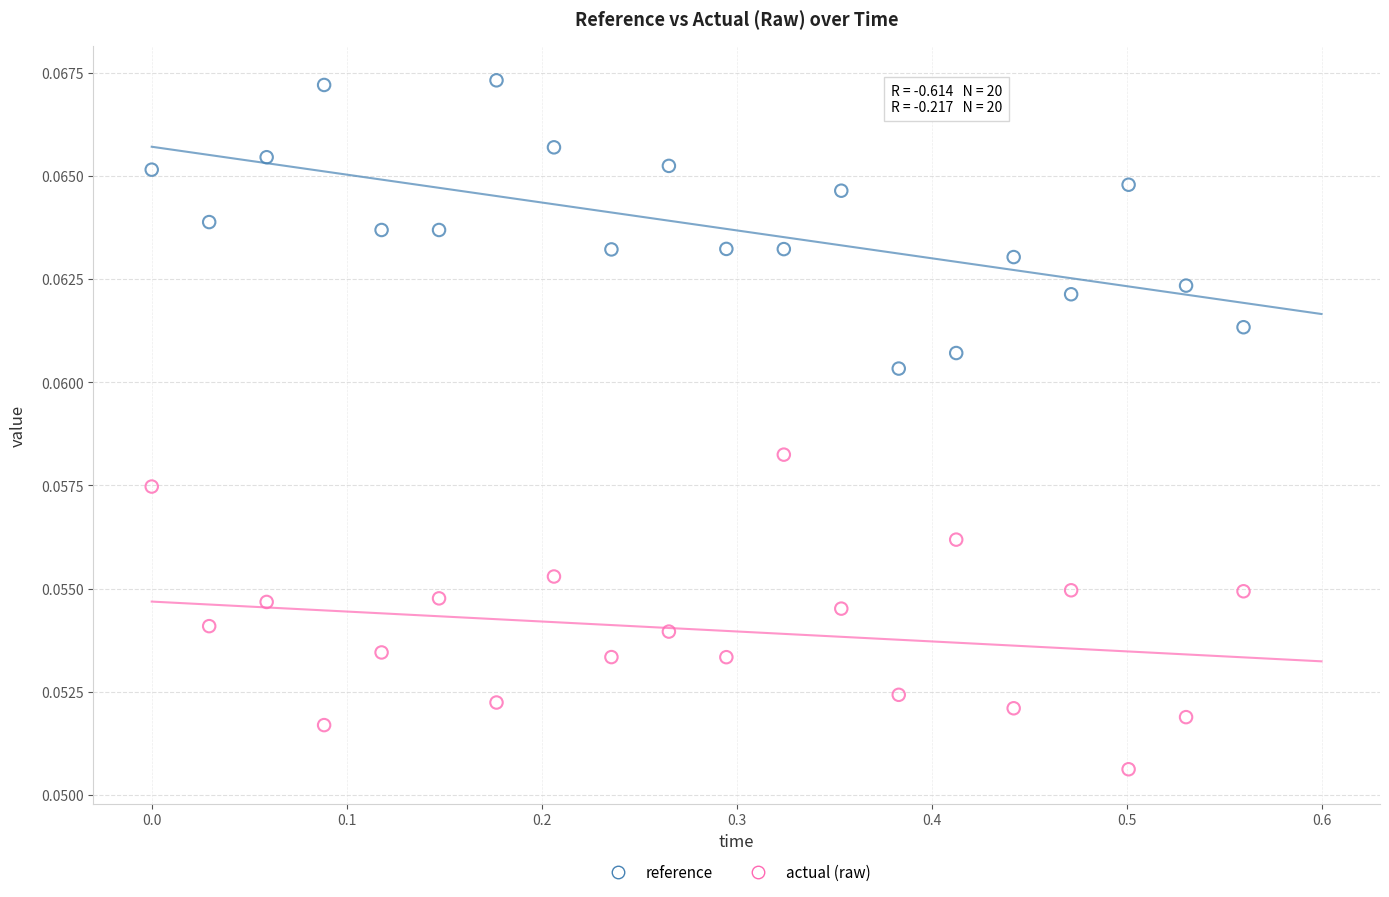

What is the X range (max minus min) for the scatter plot?

0.6